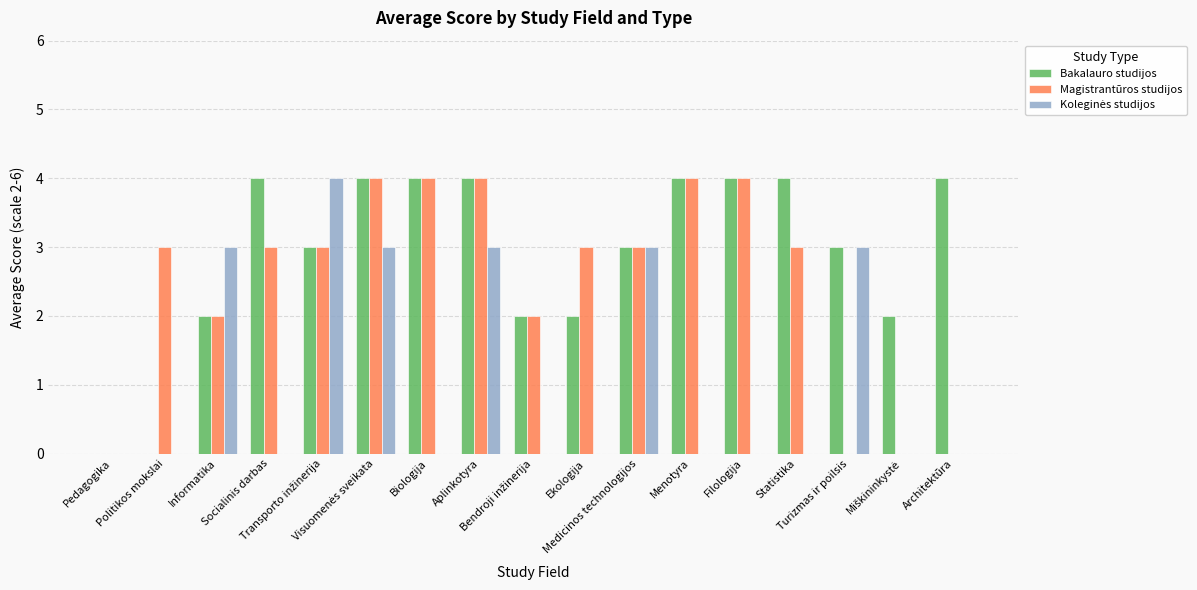

Are the bars grouped side by side (vs. stacked)?

Yes